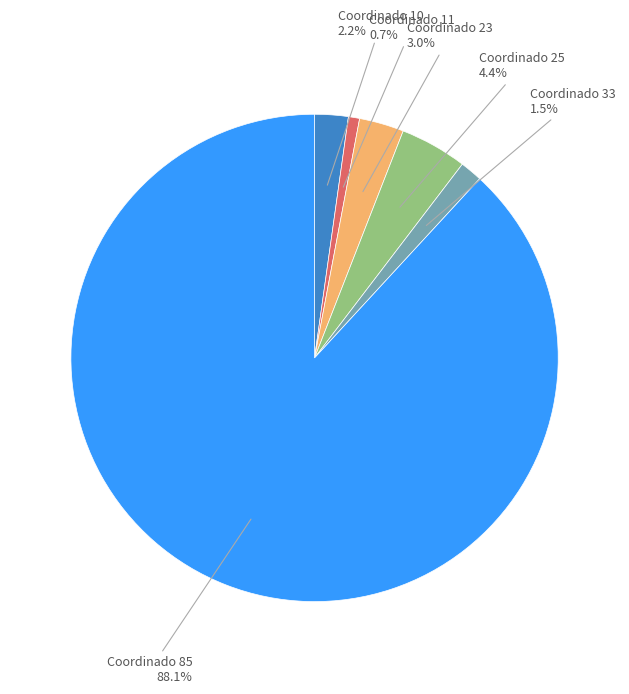

Is there a majority slice in this chart?

Yes